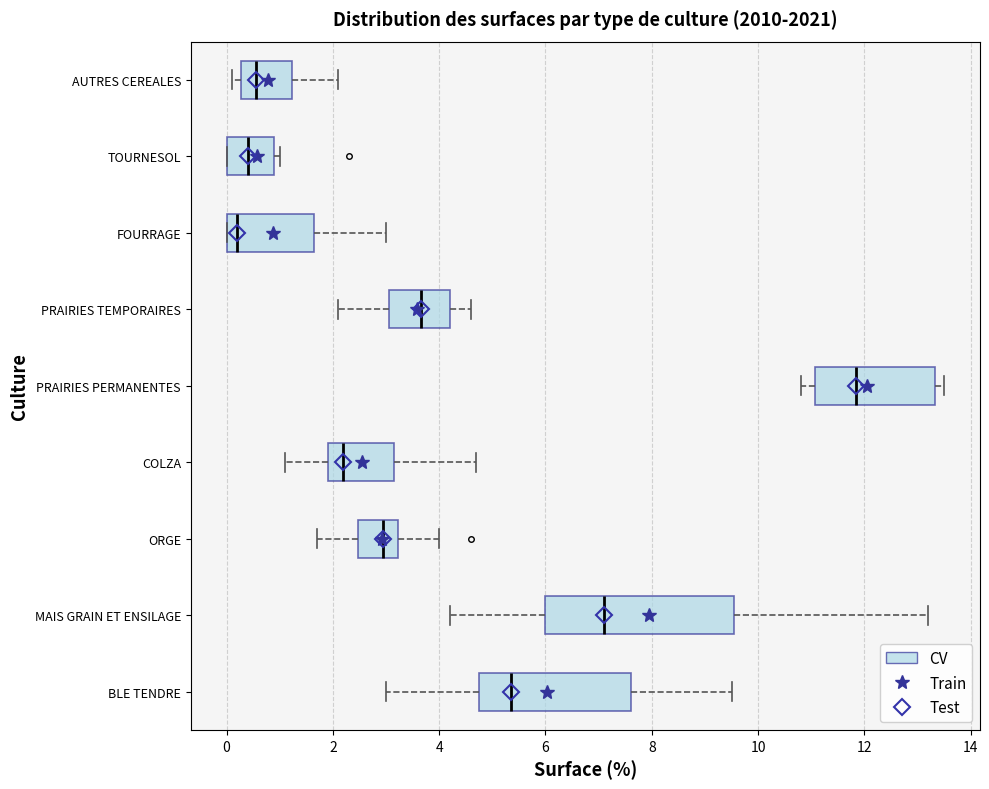

Which box is the widest, from its left edge to its right edge?

MAIS GRAIN ET ENSILAGE